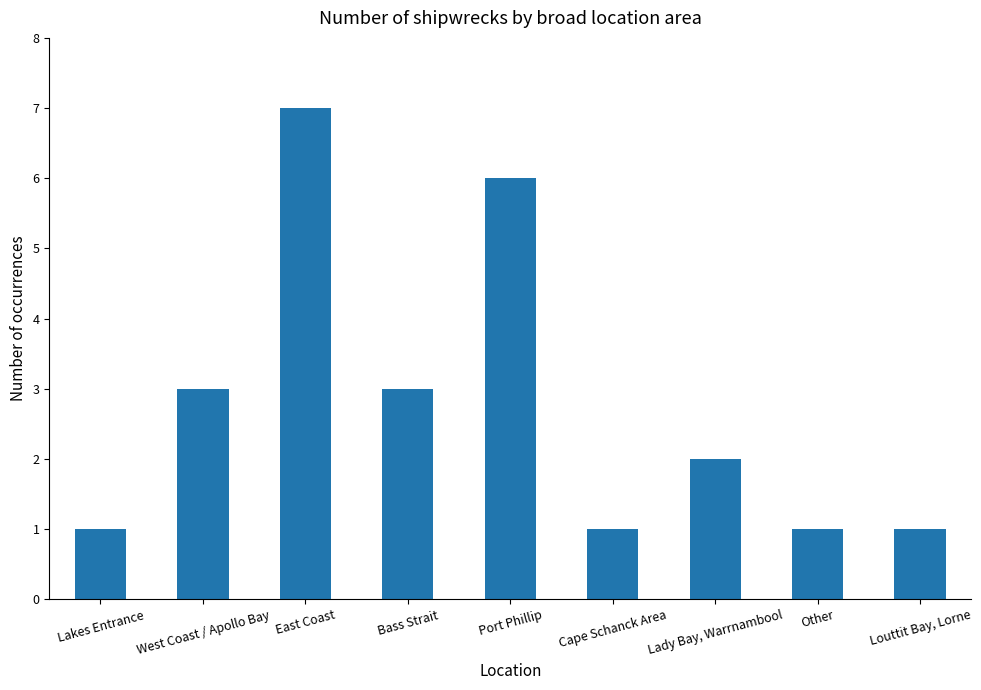

The value at Port Phillip is 8. True or false?

False